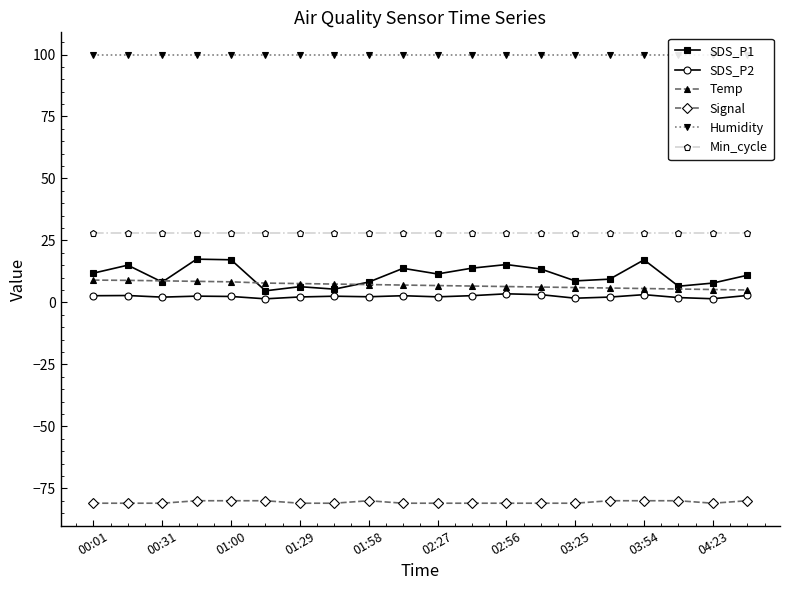

What is the minimum value for SDS_P1?

4.7